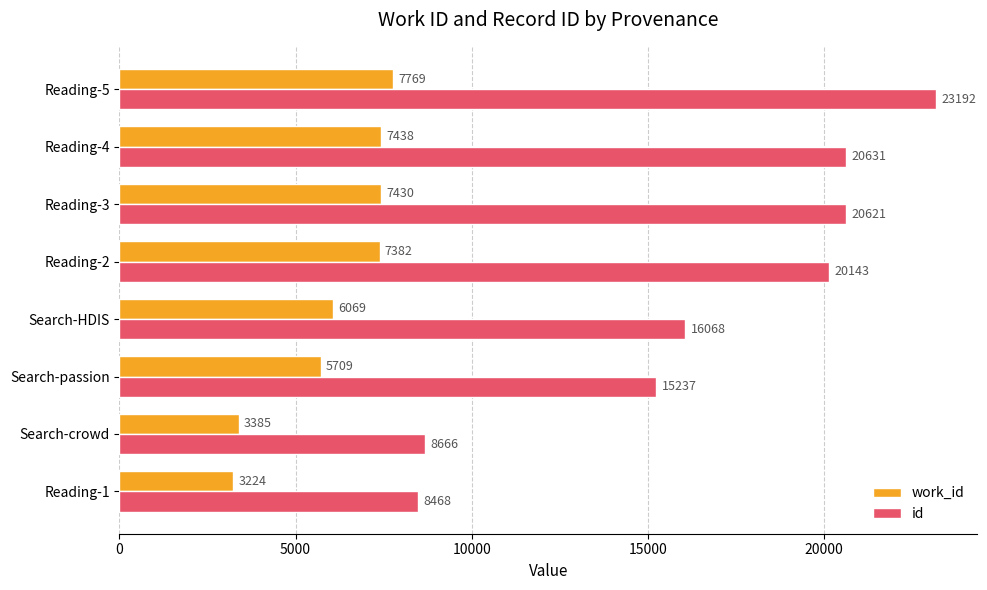

The id series shows 6549 at Search-passion. True or false?

False